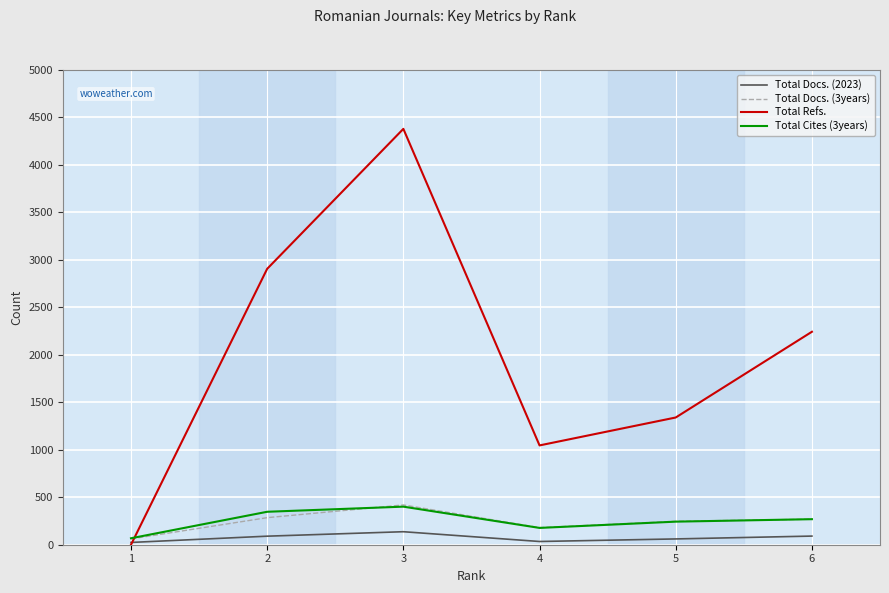

What is the total value across all series at 5?

1891